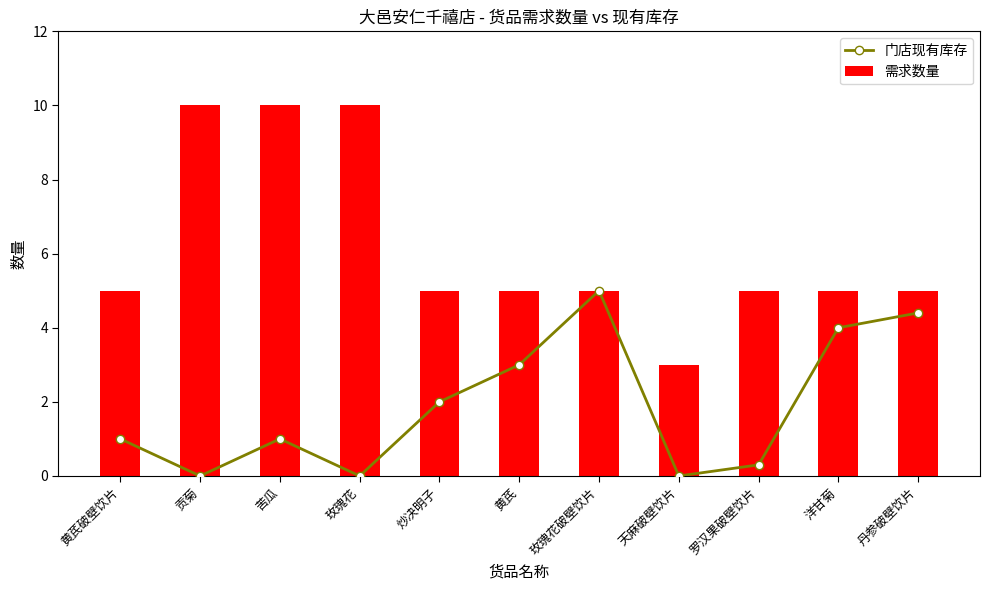

Read the 需求数量 value at 黄芪破壁饮片.

5